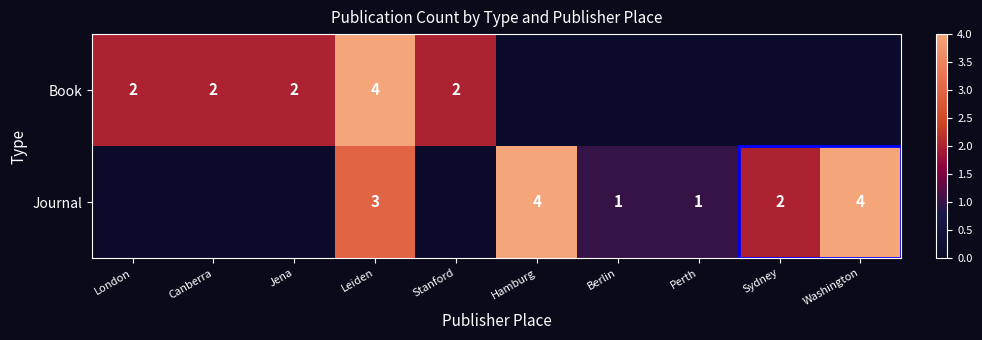

The value of Journal at Washington is 4. True or false?

True